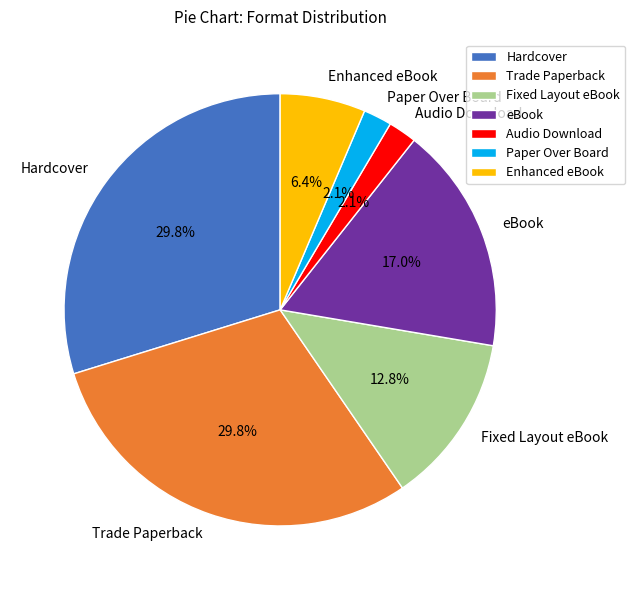

Count the number of slices in the pie.

7